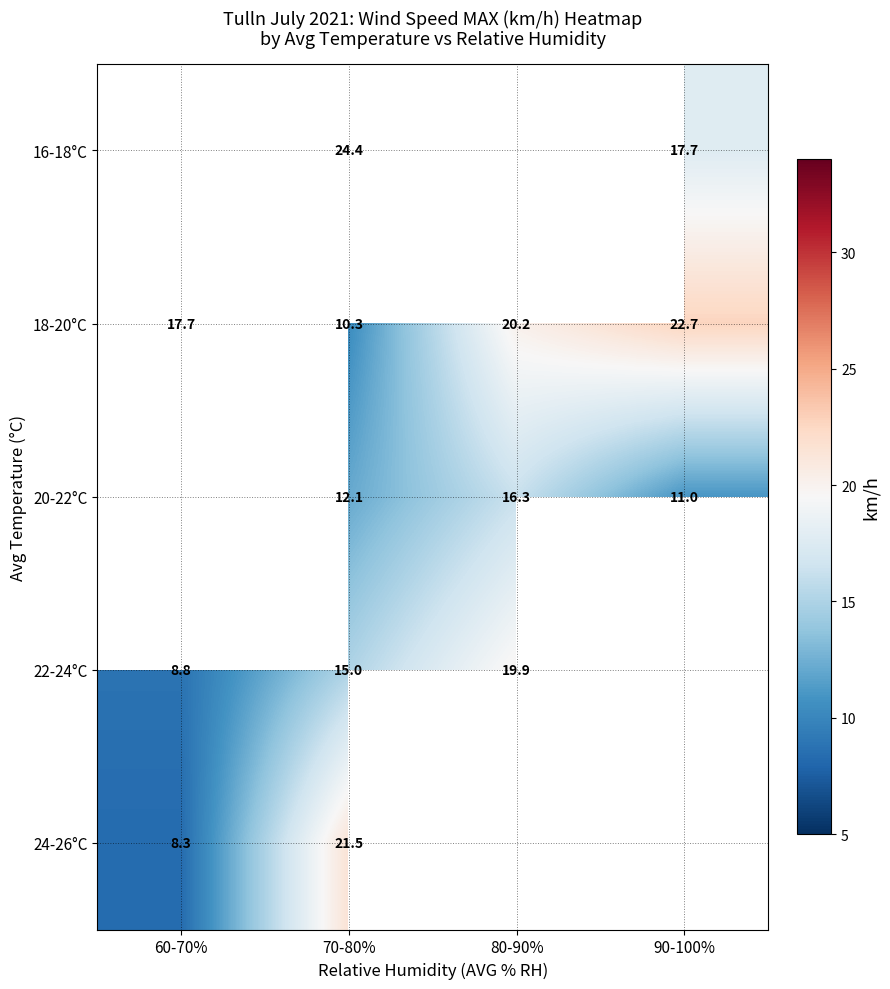

The value of 18-20°C at 60-70% is 17.7. True or false?

True